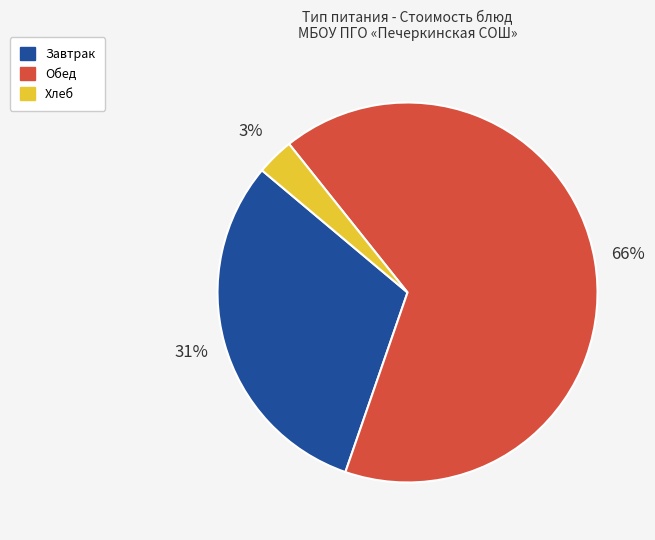

Does any single category account for the majority?

Yes